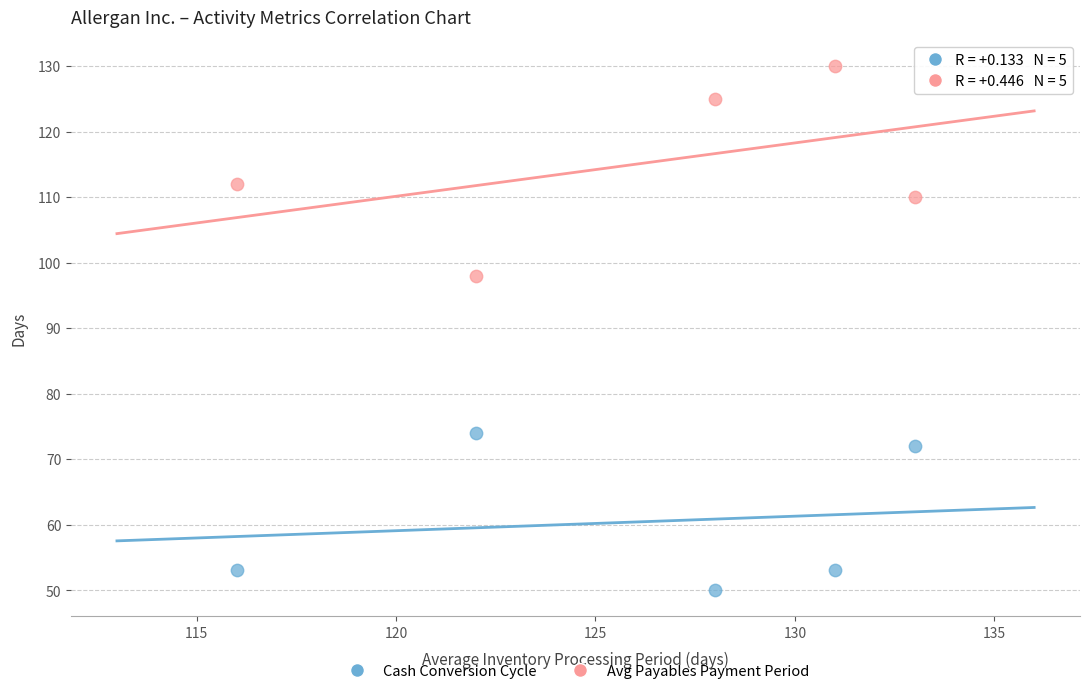

Which series contains the highest Y value?

Avg Payables Payment Period